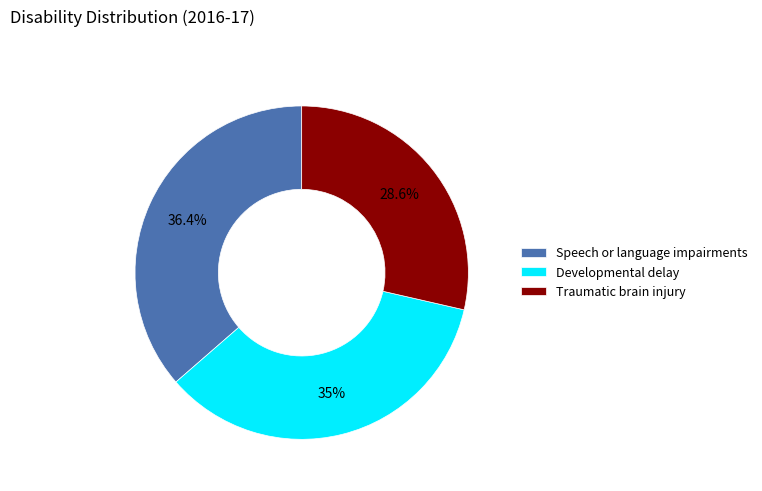

Rank the categories by value from lowest to highest.

Traumatic brain injury, Developmental delay, Speech or language impairments